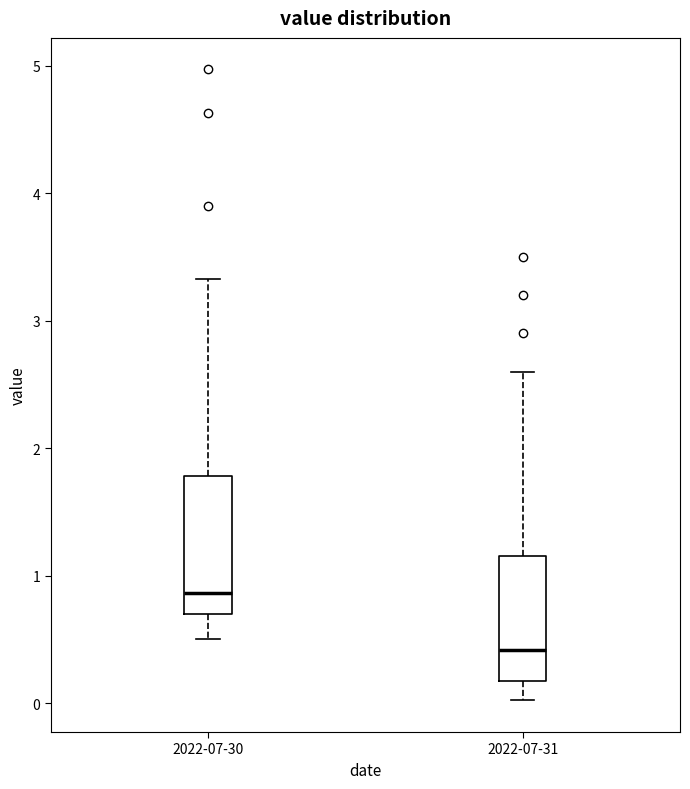

Reading left to right, read every box against the y-axis: the position of its median line, the range the box covers, and the ends of its whiskers. The values are not printed on the chart, so give them approximately, as read against the axis.

2022-07-30: median 0.9, box 0.7 to 1.8, whiskers 0.5 to 3.3
2022-07-31: median 0.4, box 0.2 to 1.2, whiskers 0.0 to 2.6